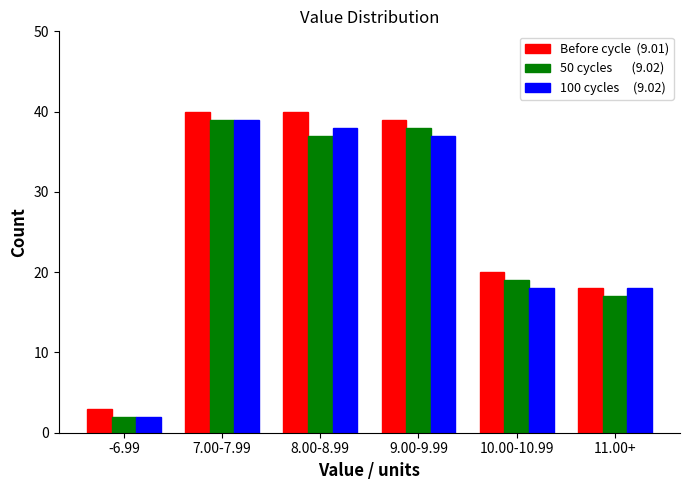

Which category has the lowest value across all series?

-6.99